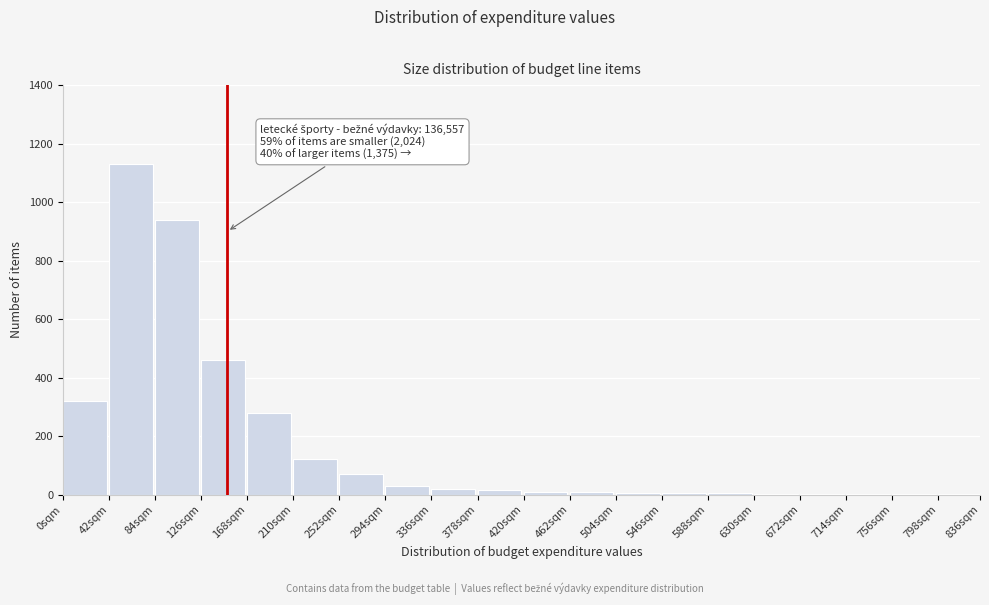

Which label corresponds to the largest value in the chart?

42sqm